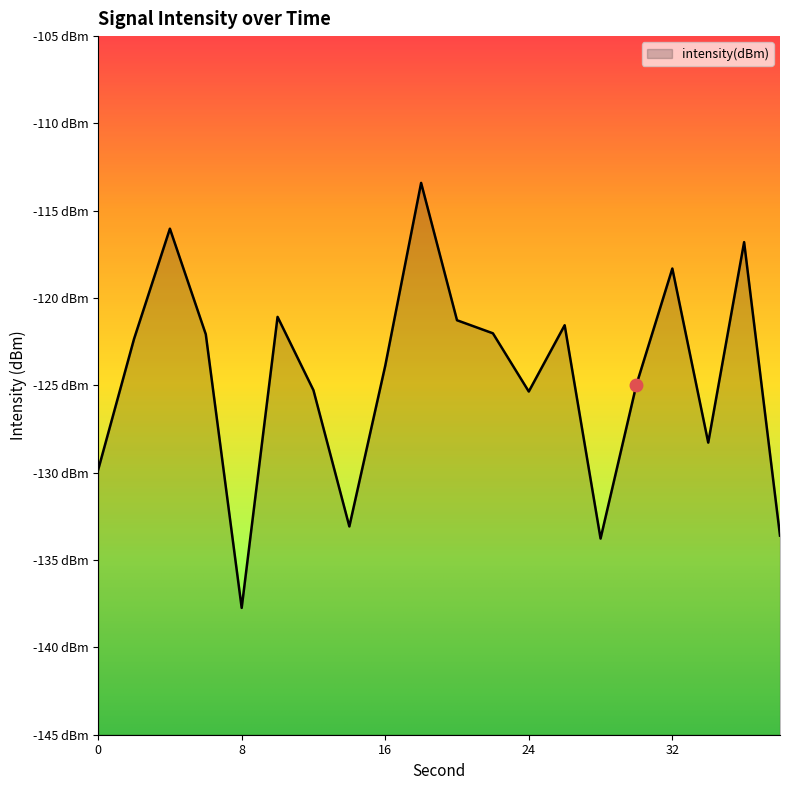

Rank the categories by value from lowest to highest.

8, 28, 38, 14, 0, 34, 24, 12, 30, 16, 2, 6, 22, 26, 20, 10, 32, 36, 4, 18